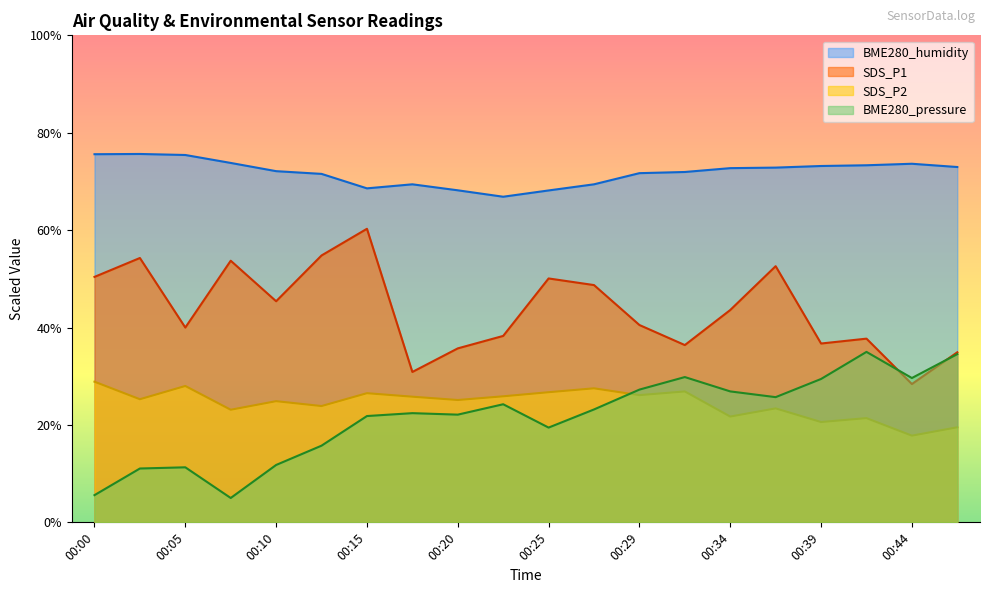

What is the difference between the maximum and minimum values in the SDS_P1 series?

31.9